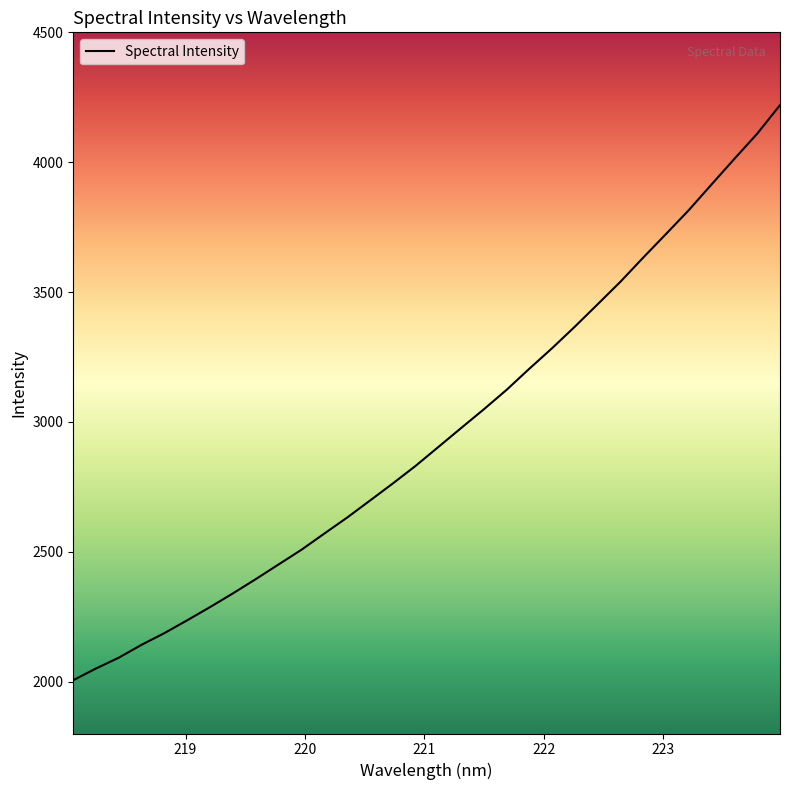

What is the difference between the maximum and minimum values?

2214.5